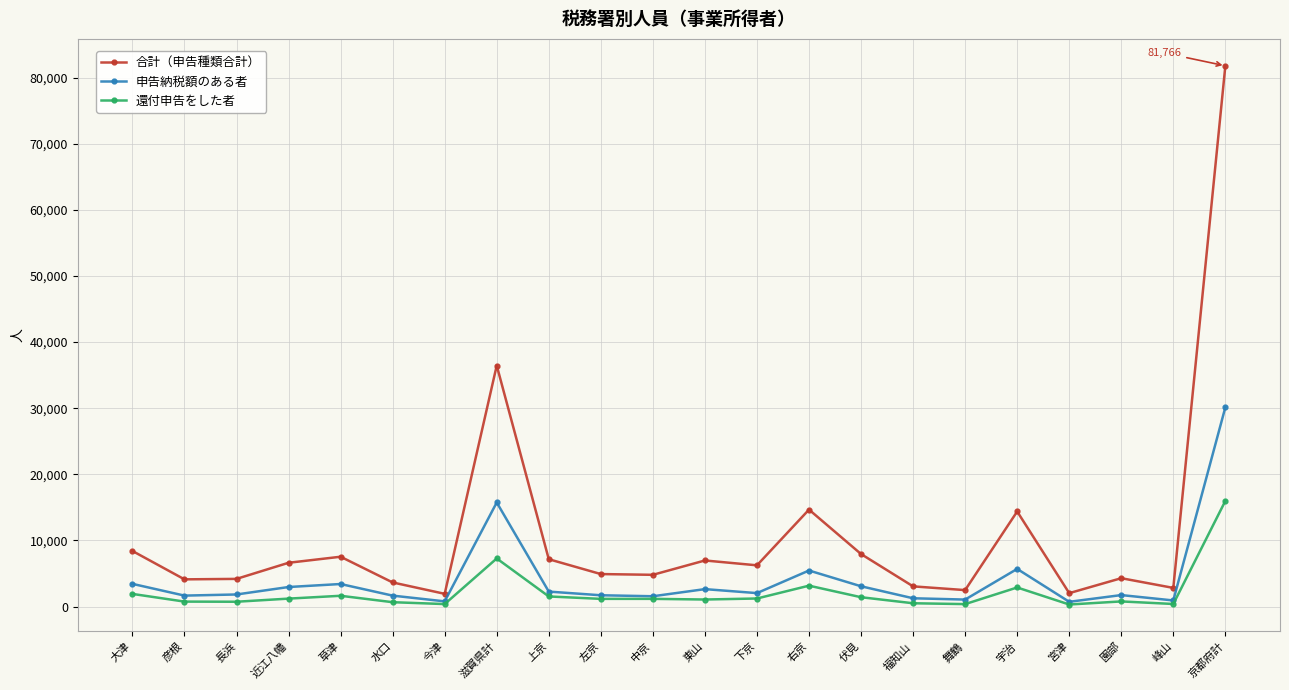

True or false: 合計（申告種類合計） and 申告納税額のある者 intersect in this chart.

False